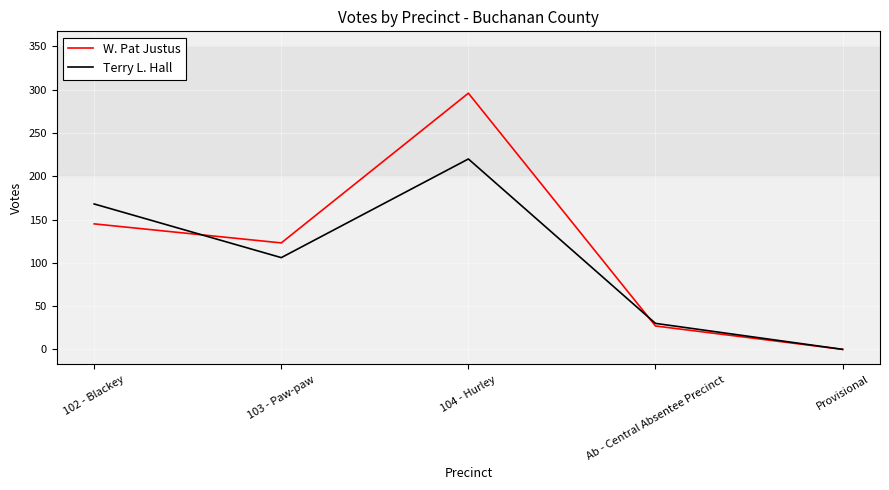

Where does the W. Pat Justus series first go above 123?

102 - Blackey